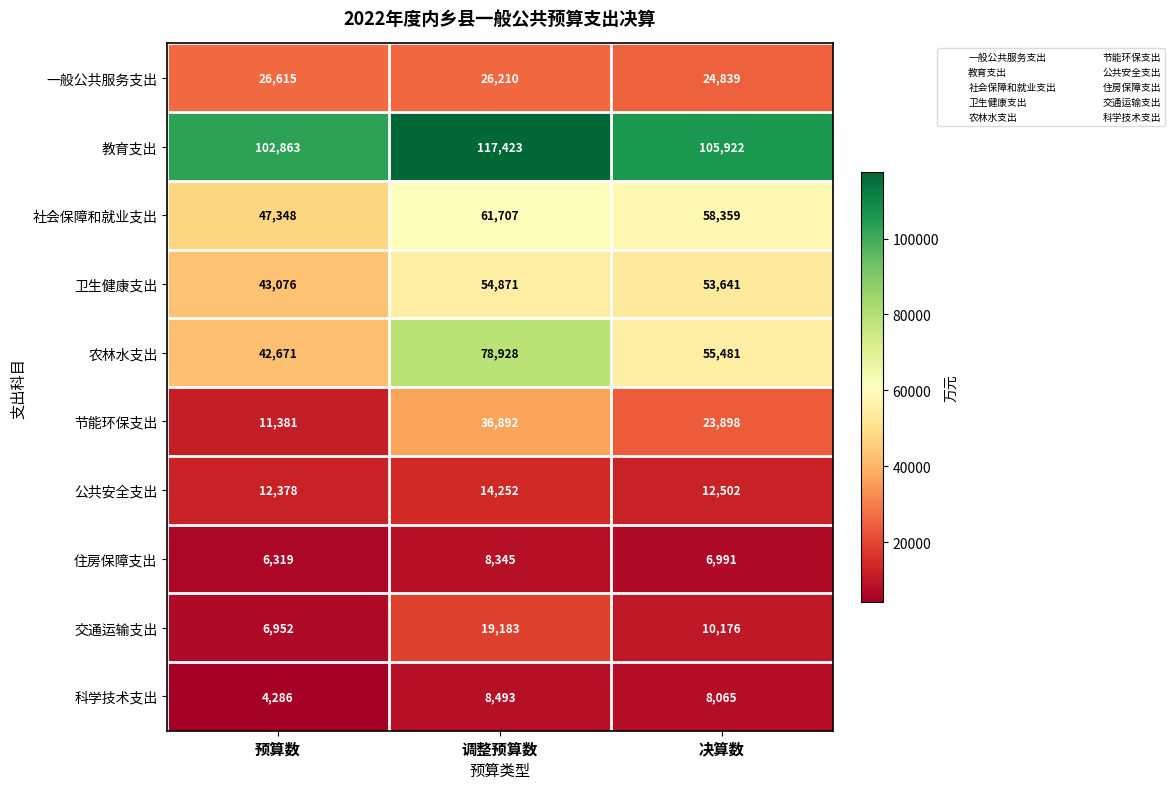

Where does the 公共安全支出 series first go above 12502?

调整预算数